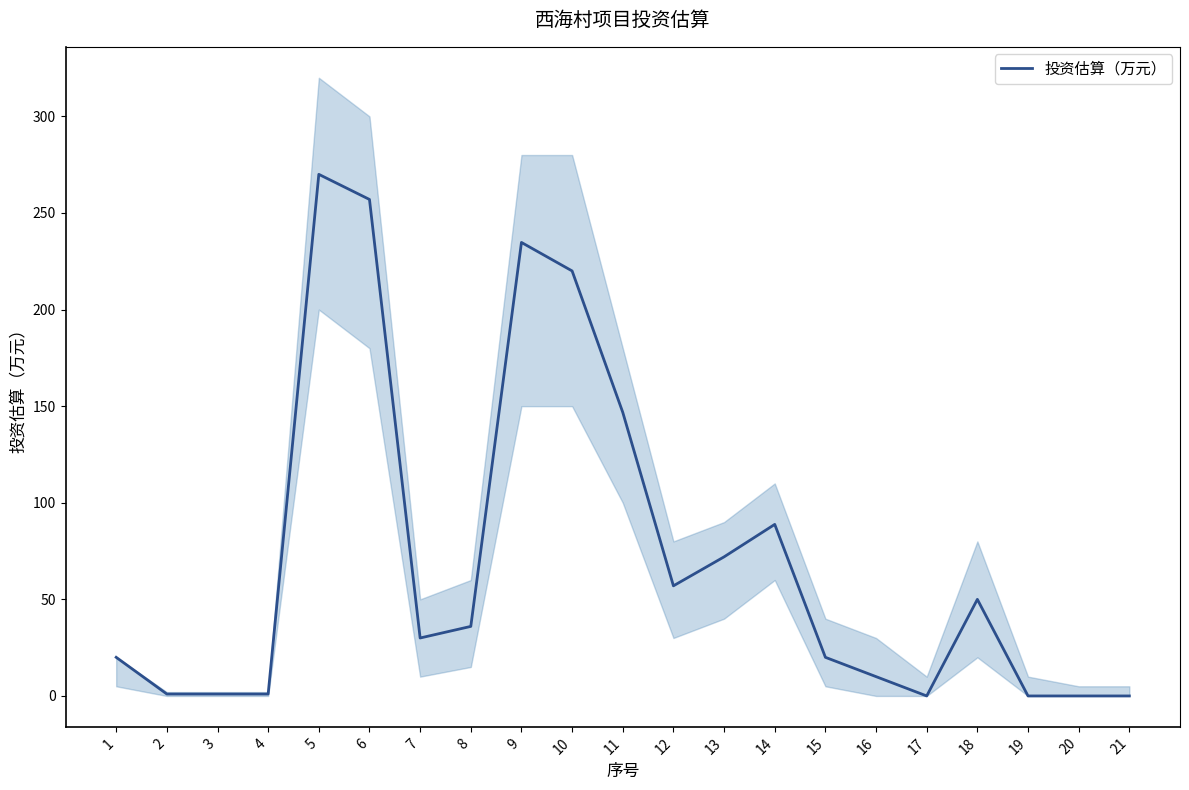

True or false: the data shows 19.9 at 8.

False